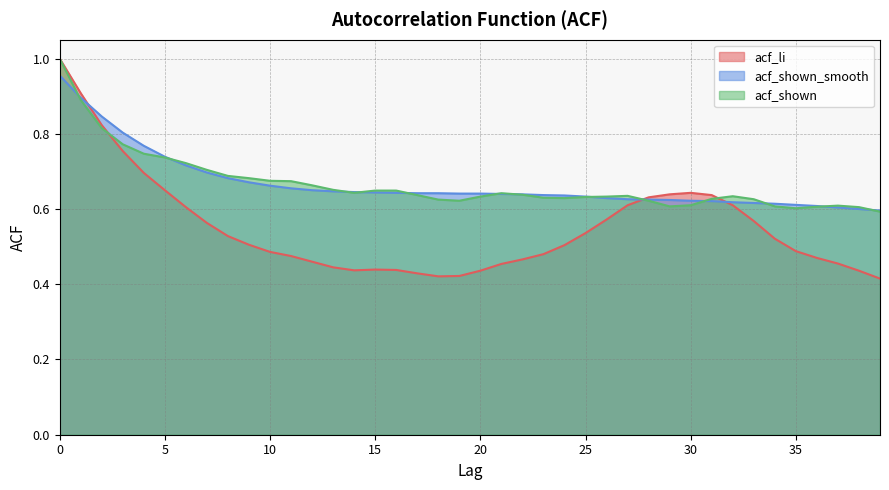

Reading left to right, what are all the values shown in this chart?

acf_li: 0=1.0	1=0.9	2=0.8	3=0.8	4=0.7	5=0.7	6=0.6	7=0.6	8=0.5	9=0.5	10=0.5	11=0.5	12=0.5	13=0.4	14=0.4	15=0.4	16=0.4	17=0.4	18=0.4	19=0.4	20=0.4	21=0.5	22=0.5	23=0.5	24=0.5	25=0.5	26=0.6	27=0.6	28=0.6	29=0.6	30=0.6	31=0.6	32=0.6	33=0.6	34=0.5	35=0.5	36=0.5	37=0.5	38=0.4	39=0.4
acf_shown_smooth: 0=1.0	1=0.9	2=0.8	3=0.8	4=0.8	5=0.7	6=0.7	7=0.7	8=0.7	9=0.7	10=0.7	11=0.7	12=0.7	13=0.6	14=0.6	15=0.6	16=0.6	17=0.6	18=0.6	19=0.6	20=0.6	21=0.6	22=0.6	23=0.6	24=0.6	25=0.6	26=0.6	27=0.6	28=0.6	29=0.6	30=0.6	31=0.6	32=0.6	33=0.6	34=0.6	35=0.6	36=0.6	37=0.6	38=0.6	39=0.6
acf_shown: 0=1.0	1=0.9	2=0.8	3=0.8	4=0.7	5=0.7	6=0.7	7=0.7	8=0.7	9=0.7	10=0.7	11=0.7	12=0.7	13=0.7	14=0.6	15=0.6	16=0.6	17=0.6	18=0.6	19=0.6	20=0.6	21=0.6	22=0.6	23=0.6	24=0.6	25=0.6	26=0.6	27=0.6	28=0.6	29=0.6	30=0.6	31=0.6	32=0.6	33=0.6	34=0.6	35=0.6	36=0.6	37=0.6	38=0.6	39=0.6